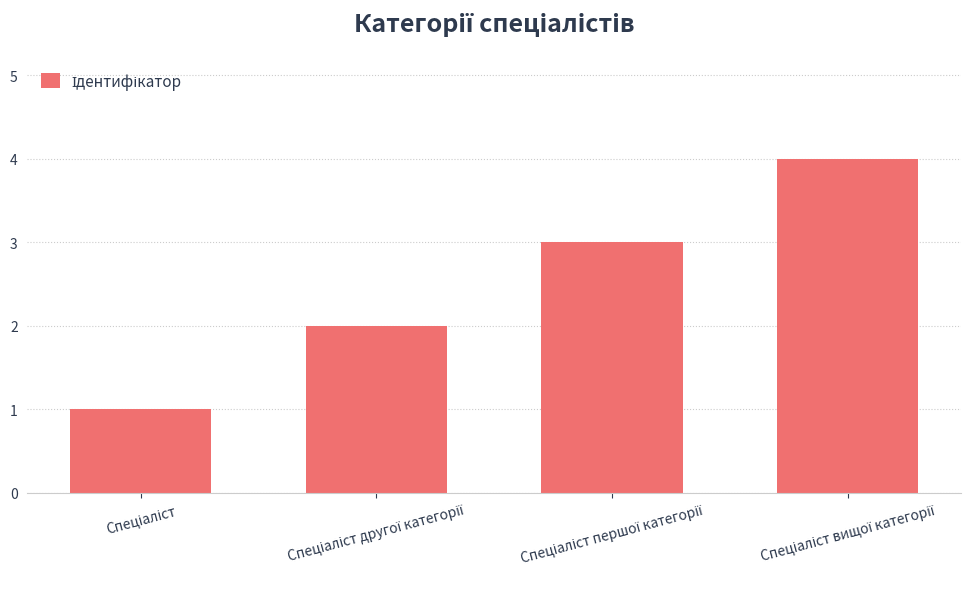

What is the maximum value shown in the chart?

4